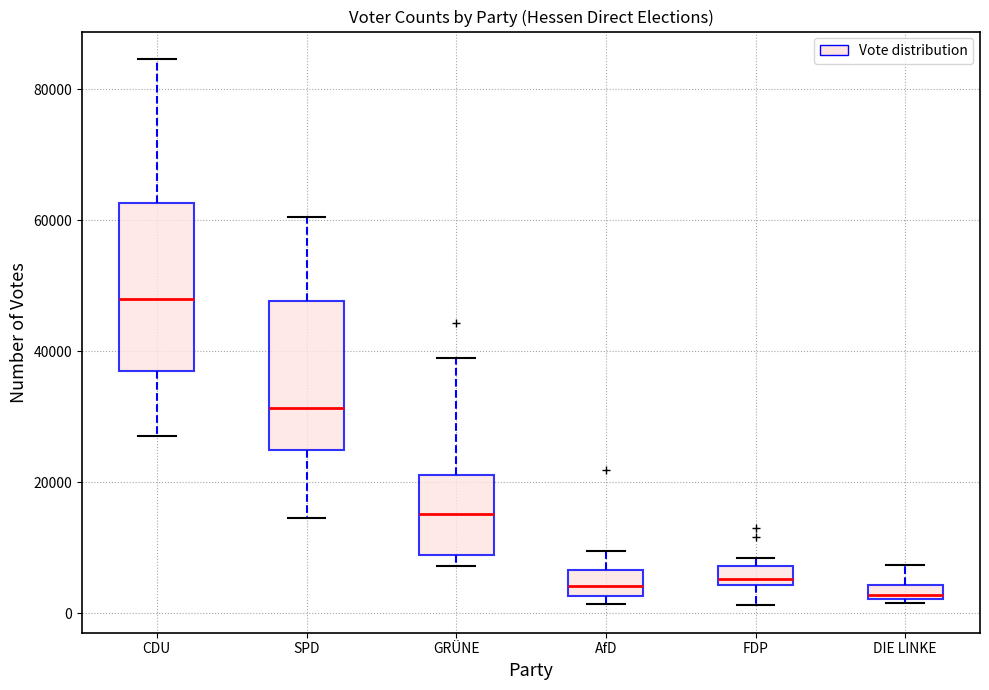

Where is the lower edge of the box for GRÜNE on the y-axis? The values are not printed on the chart, so give them approximately, as read against the axis.

8000